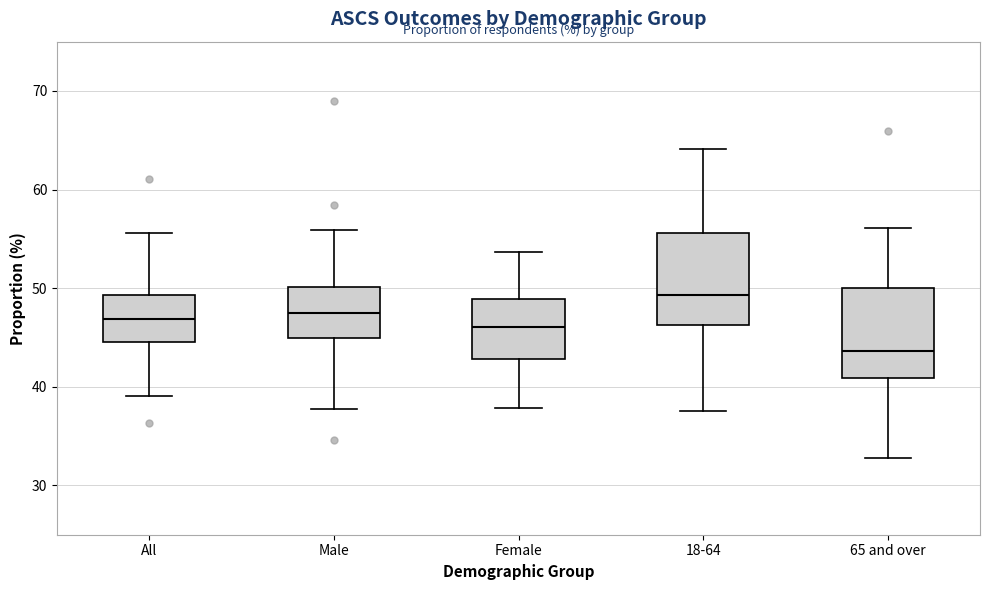

Reading left to right, read every box against the y-axis: the position of its median line, the range the box covers, and the ends of its whiskers. The values are not printed on the chart, so give them approximately, as read against the axis.

All: median 47, box 45 to 49, whiskers 39 to 56
Male: median 48, box 45 to 50, whiskers 38 to 56
Female: median 46, box 43 to 49, whiskers 38 to 54
18-64: median 49, box 46 to 56, whiskers 38 to 64
65 and over: median 44, box 41 to 50, whiskers 33 to 56